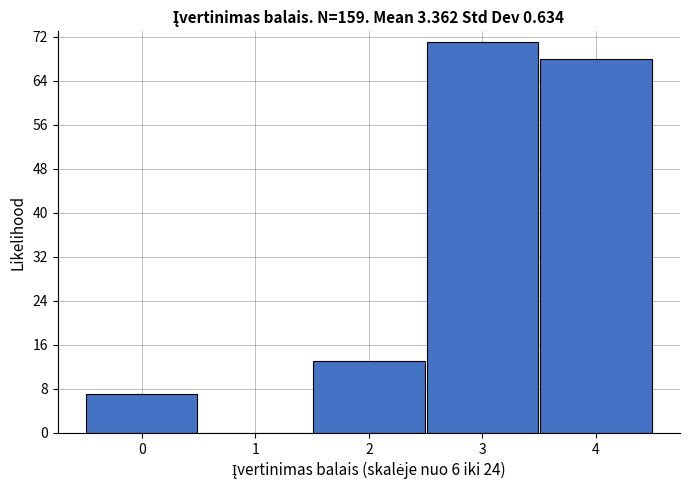

What is the height of the bar covering -0.5 to 0.5 on the x-axis? The values are not printed on the chart, so give them approximately, as read against the axis.

7